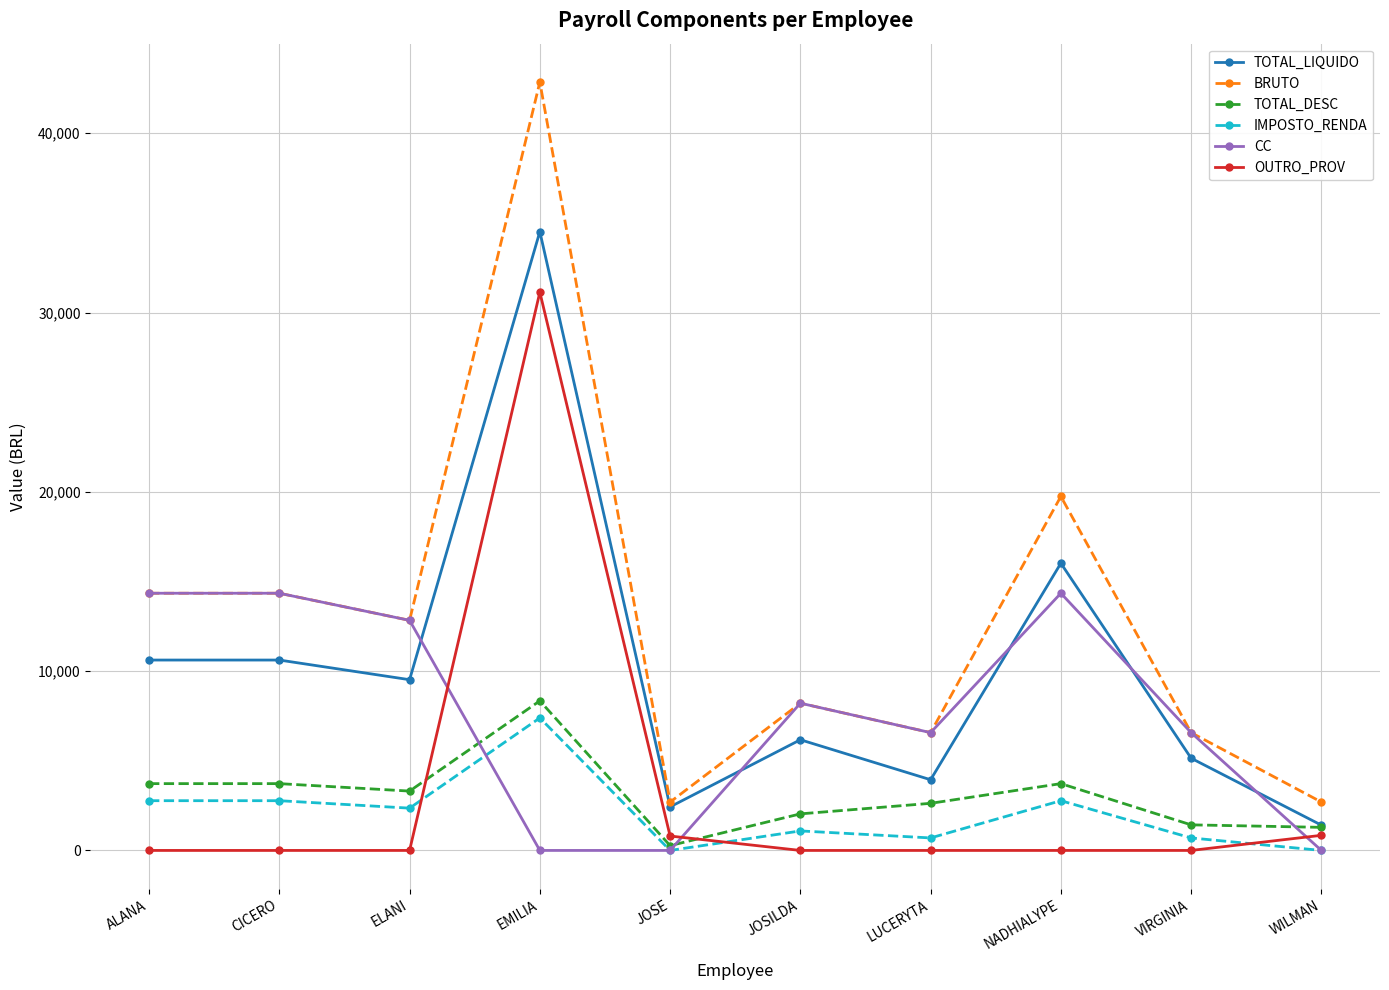

True or false: IMPOSTO_RENDA has a value of 9774.4 at EMILIA.

False